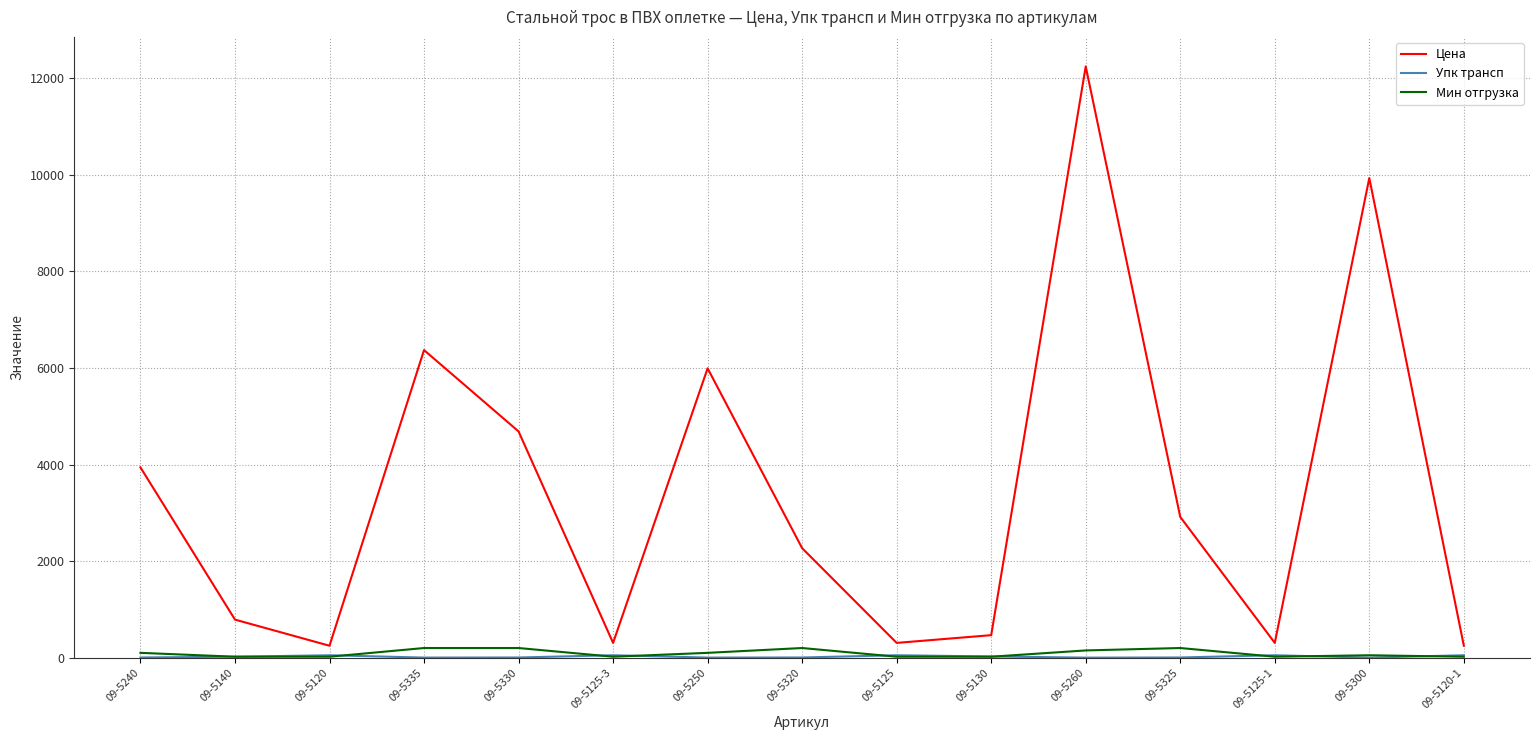

Which series has the largest range (max minus min)?

Цена